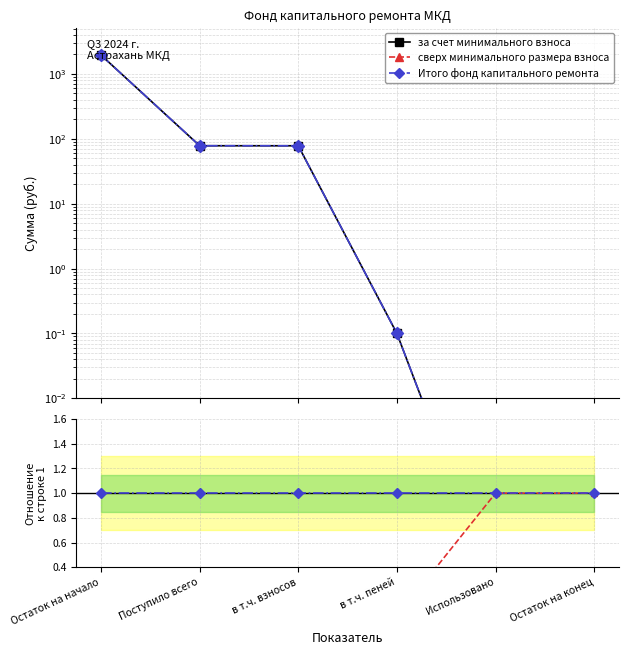

Which series ends up on top after the final intersection of сверх минимального размера взноса and за счет минимального взноса?

сверх минимального размера взноса